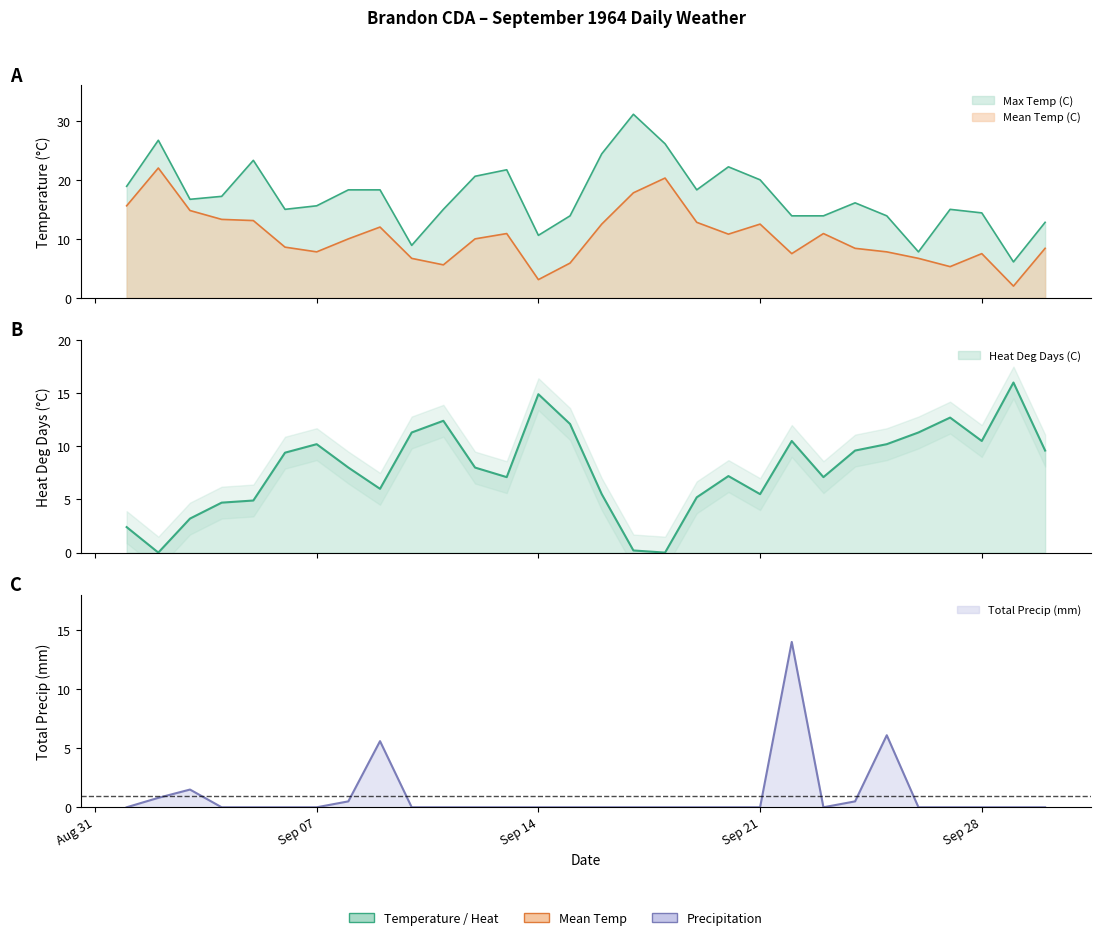

How many distinct data groups are displayed?

4